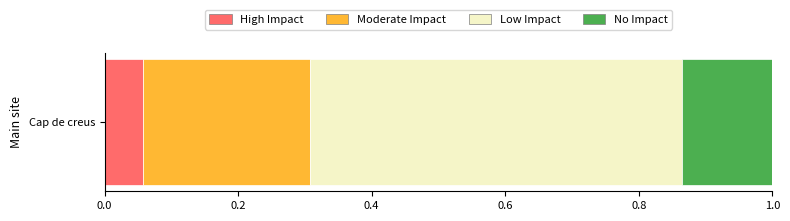

Rank the categories by High Impact value from lowest to highest.

Cap de creus